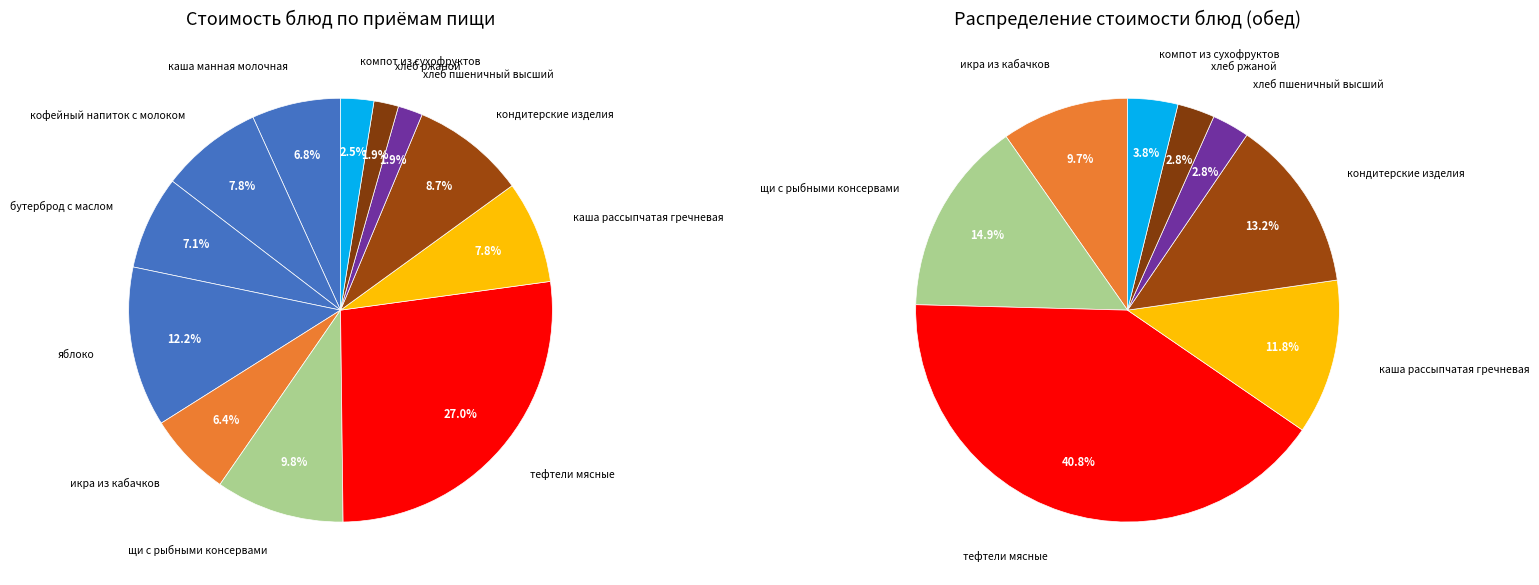

Which slice is the smallest?

хлеб пшеничный высший